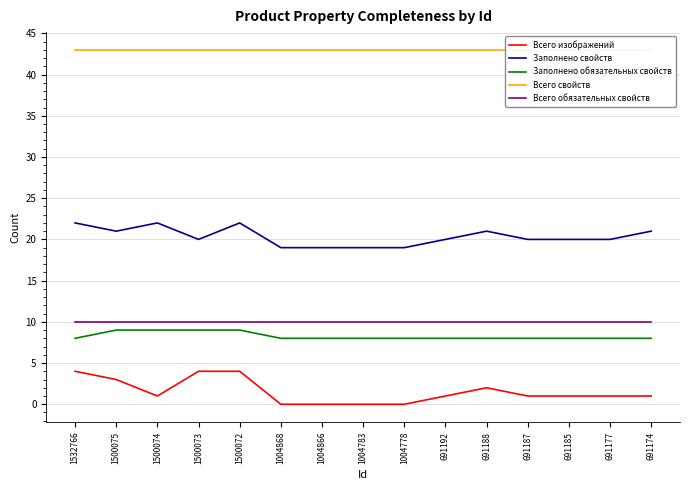

How many Заполнено свойств values are between 19 and 21?

12